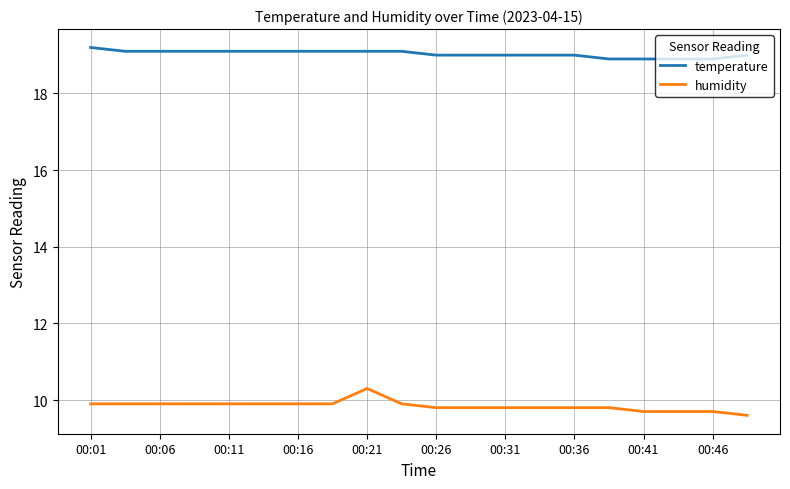

List the series in order of their peak value, highest first.

temperature, humidity